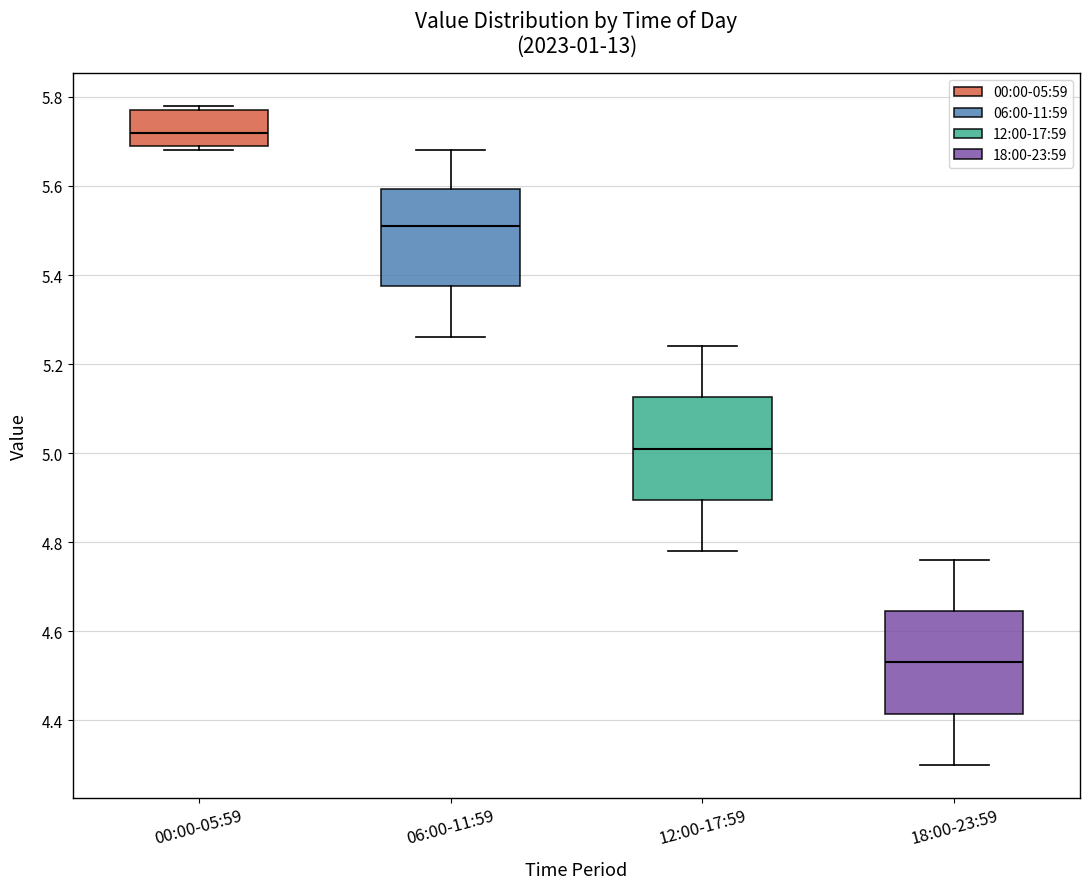

Reading left to right, transcribe this box plot: for each box, give where its median line is, the range the box spans, and where its two whiskers end, as read against the y-axis. The values are not printed on the chart, so give them approximately, as read against the axis.

00:00-05:59: median 5.72, box 5.70 to 5.78, whiskers 5.68 to 5.78 (just above the box's upper edge)
06:00-11:59: median 5.52, box 5.38 to 5.60, whiskers 5.26 to 5.68
12:00-17:59: median 5.02, box 4.90 to 5.12, whiskers 4.78 to 5.24
18:00-23:59: median 4.54, box 4.42 to 4.64, whiskers 4.30 to 4.76